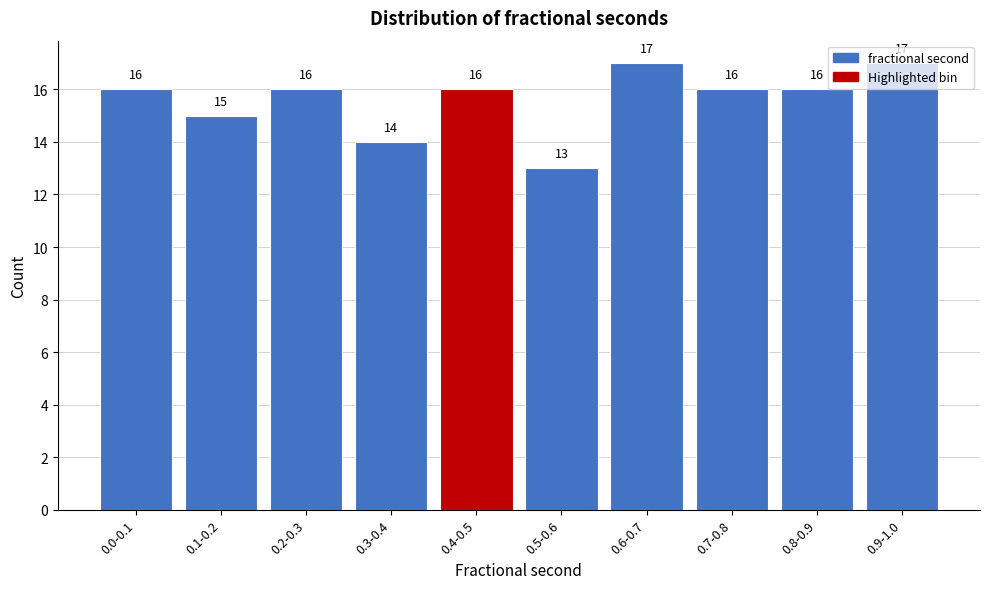

Is it true that the value at 0.1-0.2 is 23?

False